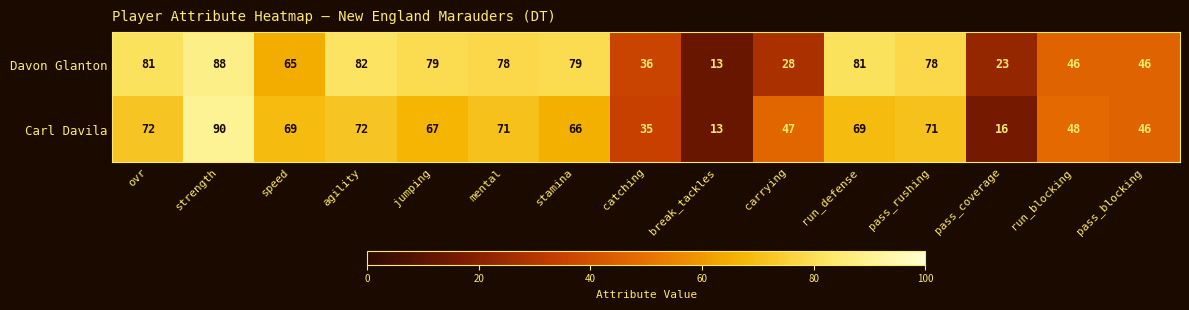

At which label is Carl Davila closest to 51?

run_blocking